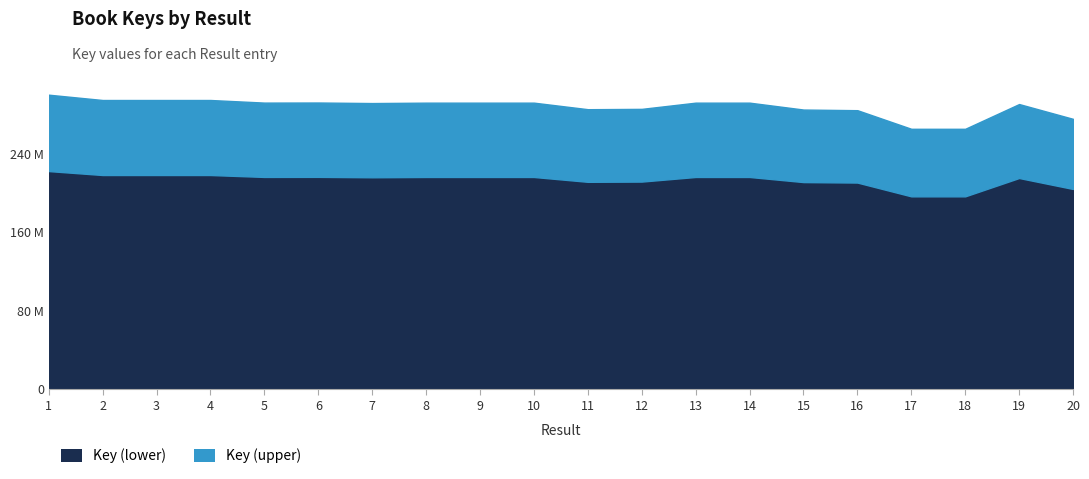

Where is the first local maximum for Key (upper)?

4